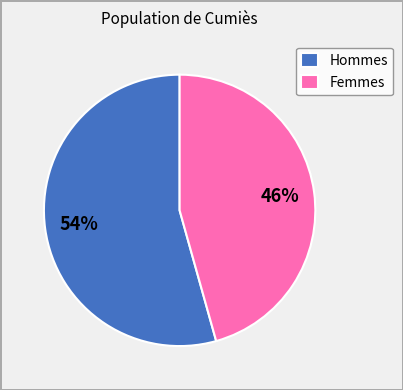

Which has a higher value, Hommes or Femmes?

Hommes